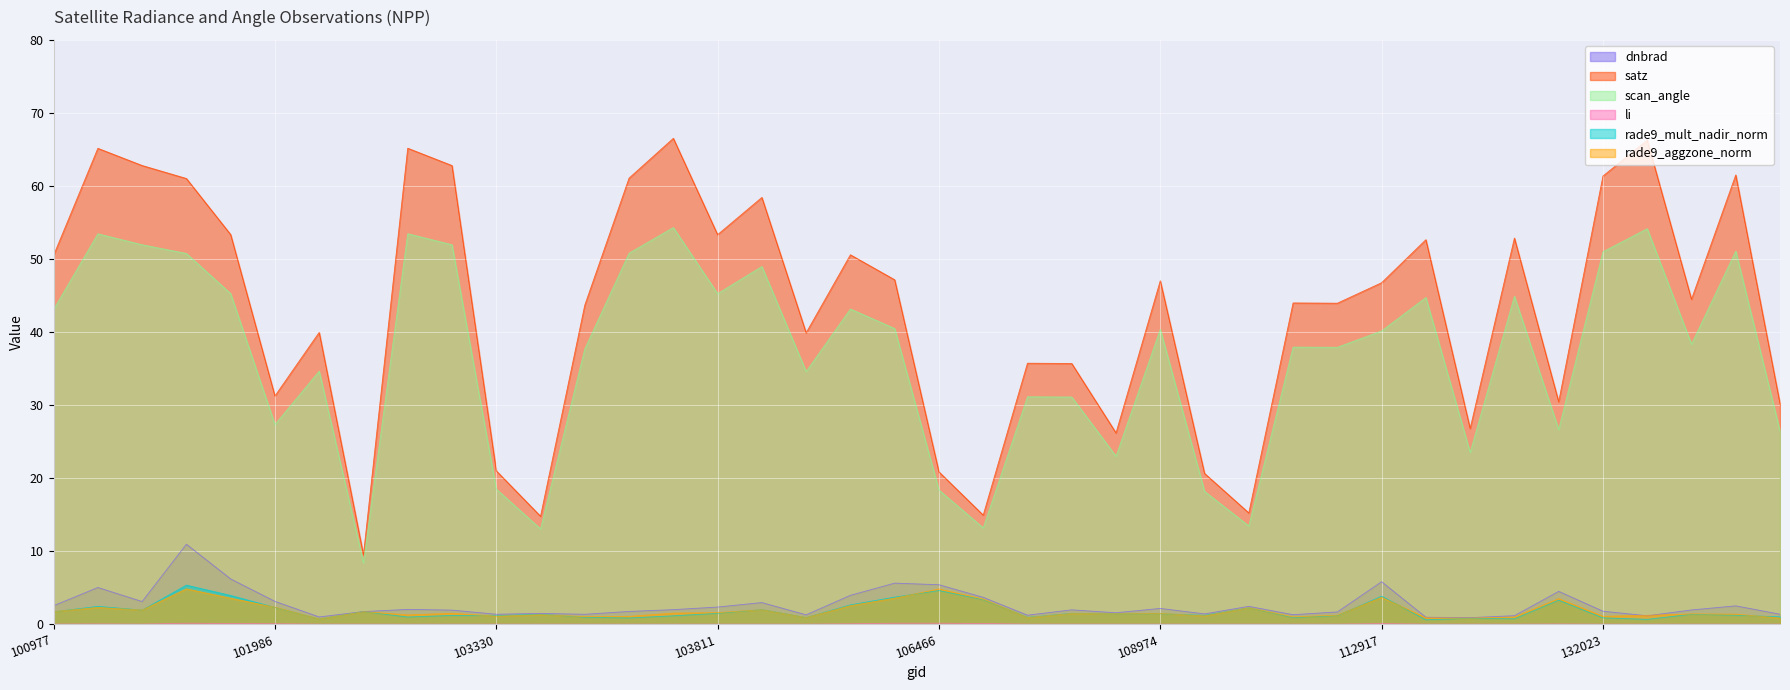

At 102602, list the series in order from smallest to largest.

li, rade9_mult_nadir_norm, rade9_aggzone_norm, dnbrad, scan_angle, satz